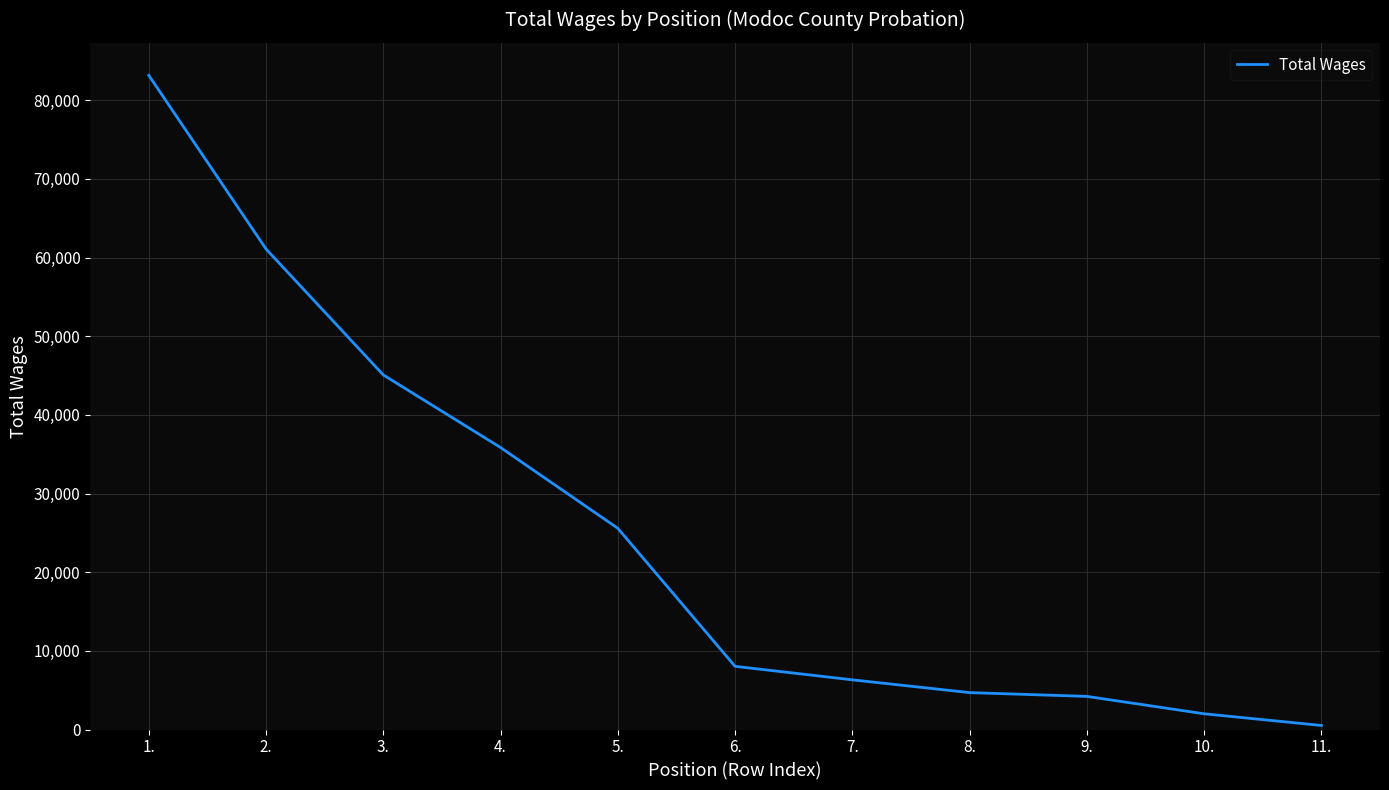

Reading right to left, what are all the values shown in this chart?

11.=515	10.=2000	9.=4211	8.=4691	7.=6316	6.=8032	5.=25579	4.=35850	3.=45076	2.=61086	1.=83163